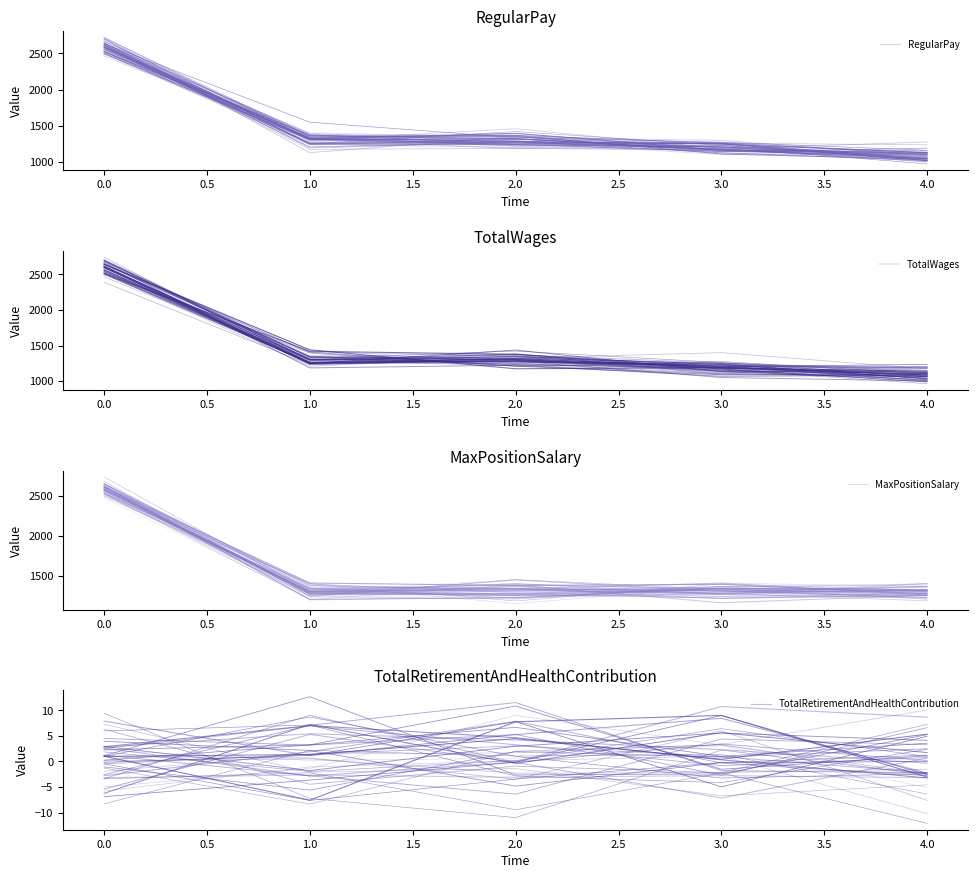

Which series has the largest range (max minus min)?

RegularPay